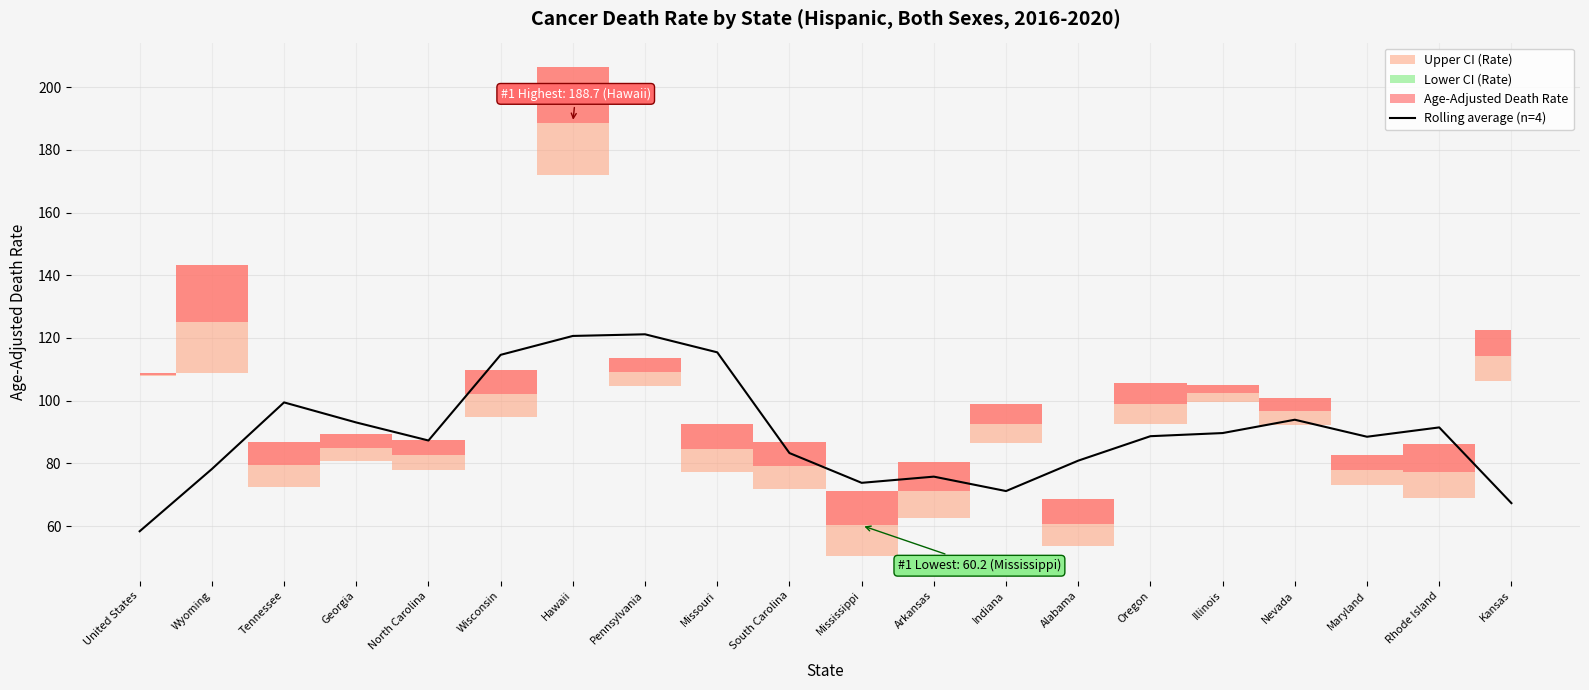

Reading right to left, extract all data points from this chart.

67.3	91.5	88.5	93.9	89.7	88.7	80.9	71.2	75.8	73.8	83.3	115.4	121.2	120.7	114.6	87.3	93.1	99.5	78.2	58.4